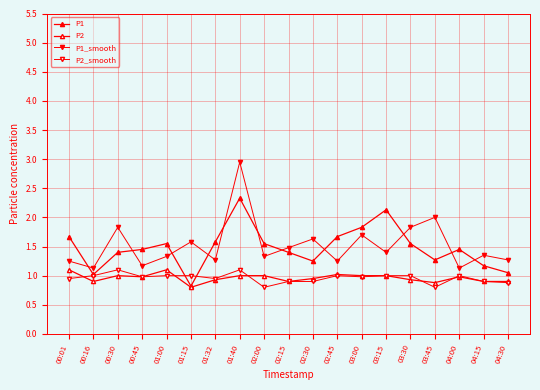

Is the value of P1_smooth at 02:30 greater than the value of P2 at 01:40?

Yes